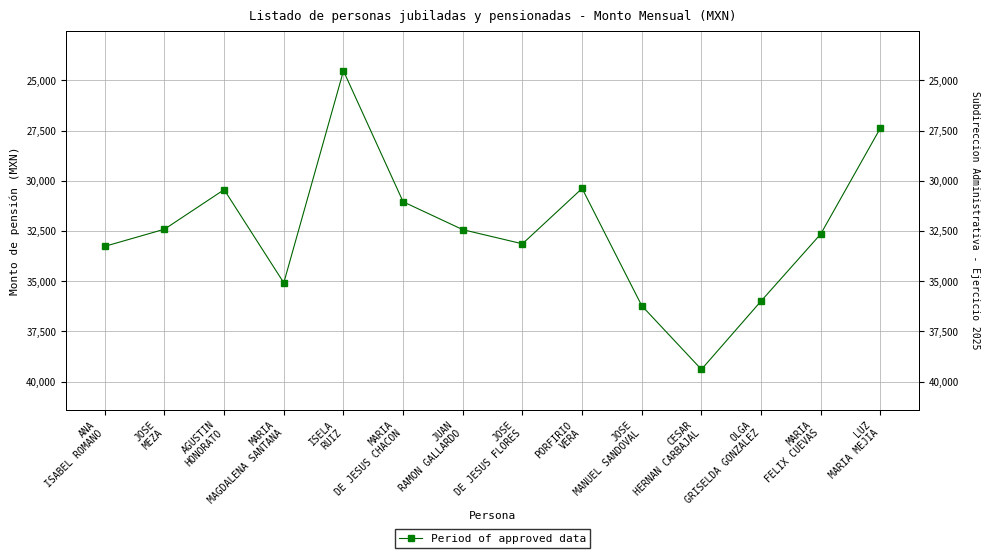

What is the average value?

32456